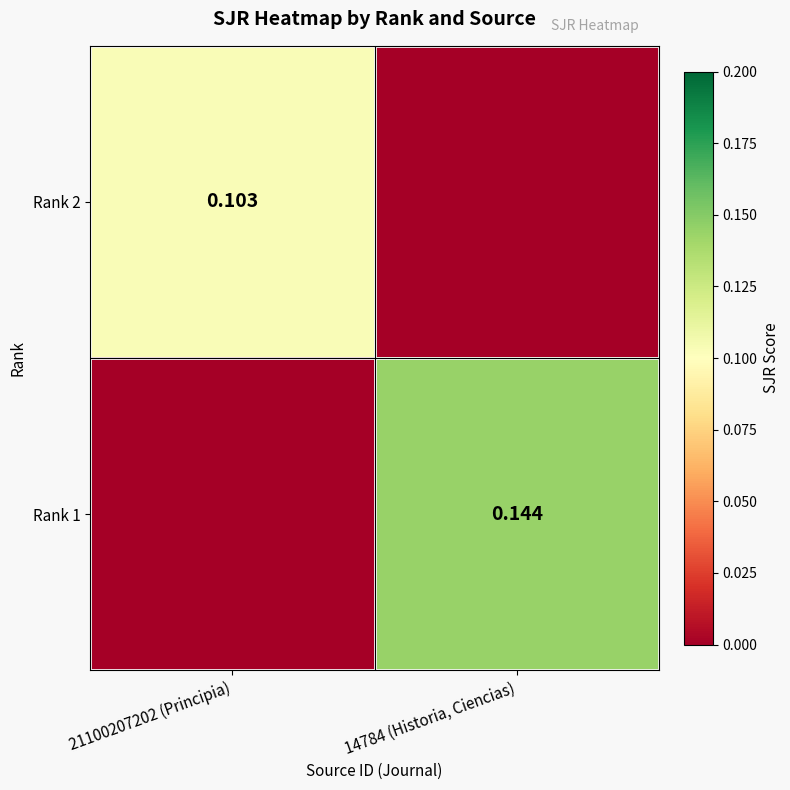

Is the value of Rank 1 at 14784 (Historia, Ciencias) greater than the value of Rank 2 at 21100207202 (Principia)?

Yes